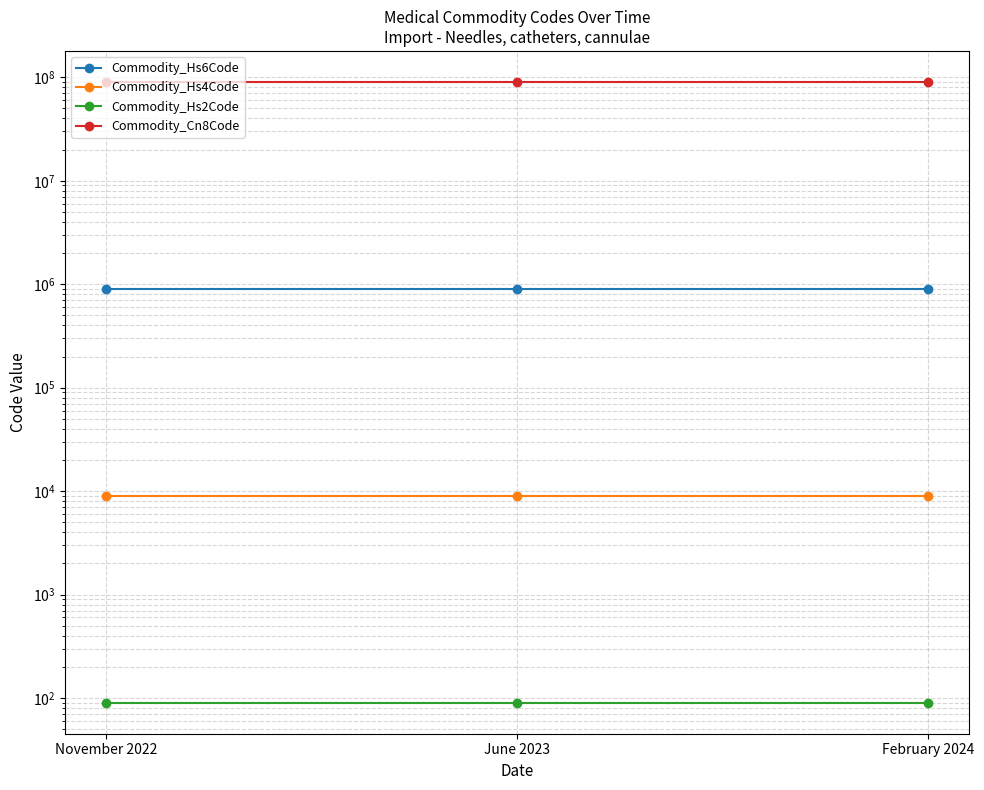

The Commodity_Hs6Code series shows 901839 at November 2022. True or false?

True